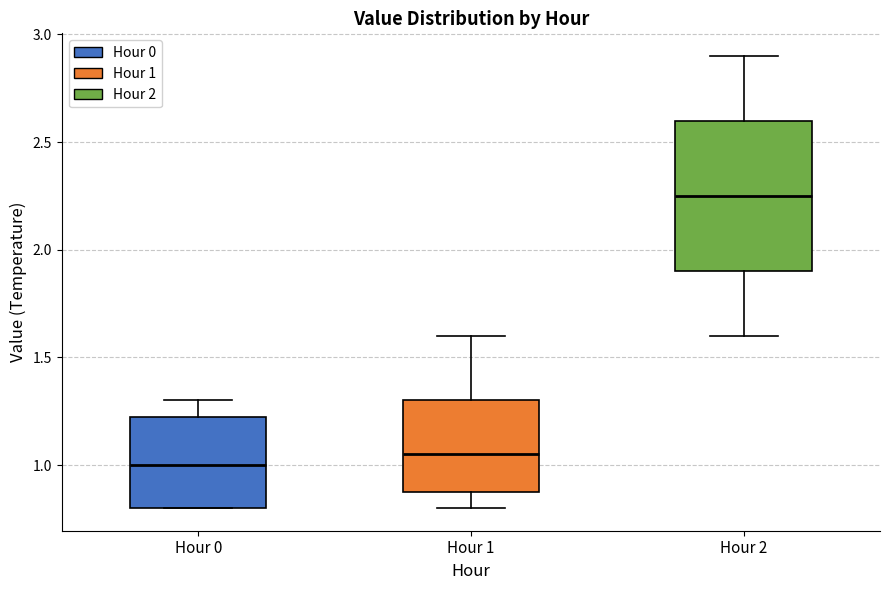

Which box's median line is the lowest?

Hour 0